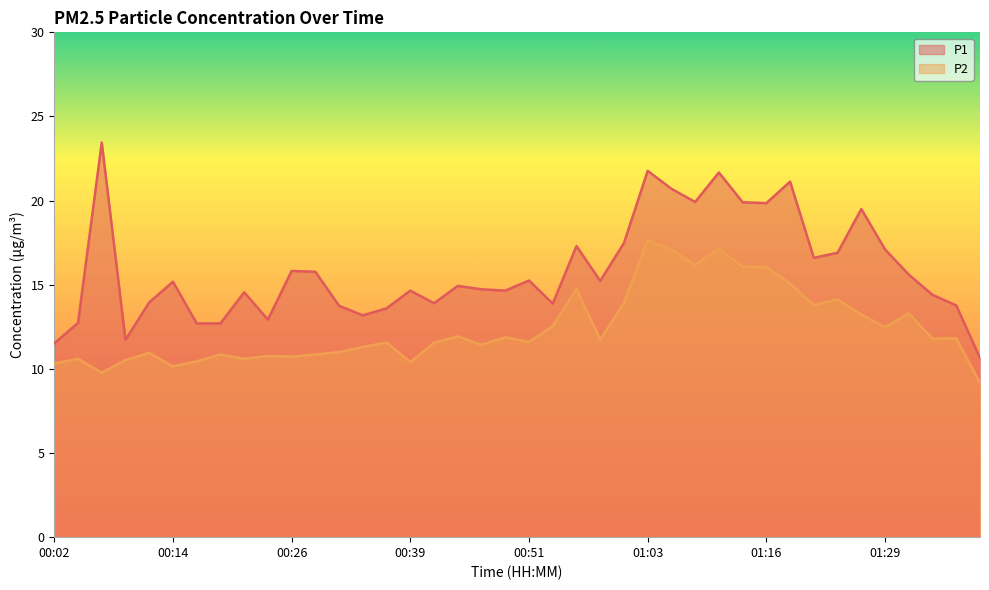

What is the difference between the maximum and minimum values in the P1 series?

12.8